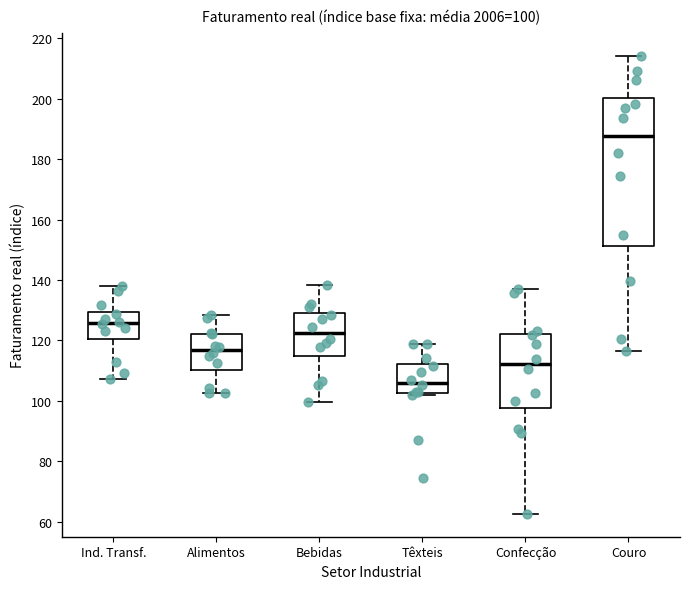

Which box is the tallest, from its lower edge to its upper edge?

Couro